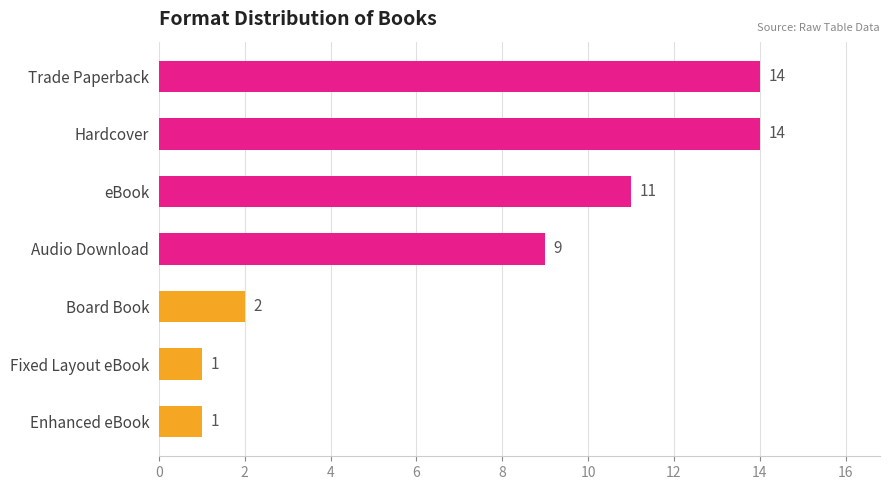

Is it true that the value at Audio Download is 5?

False